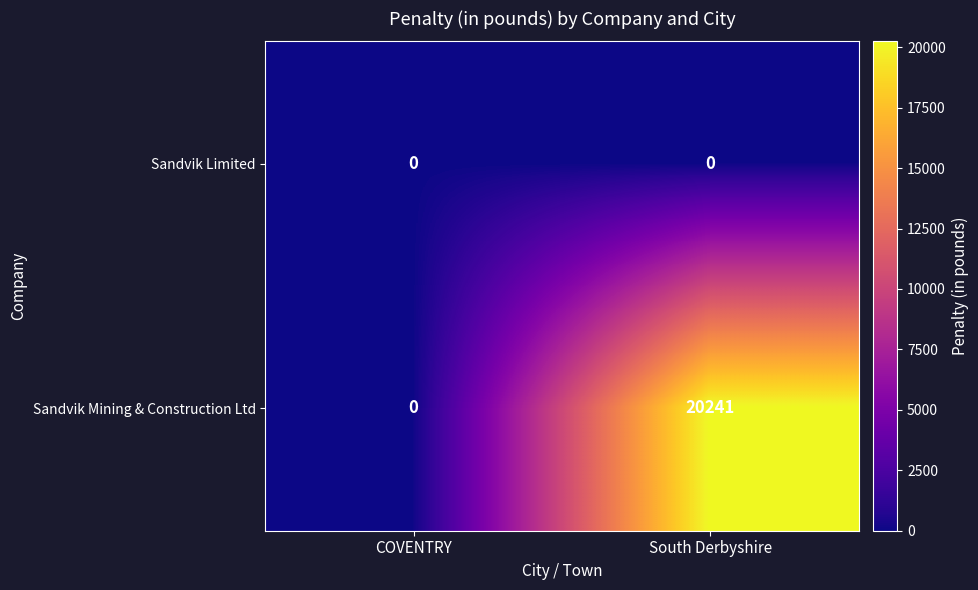

At which category is the sum across all series the highest?

South Derbyshire